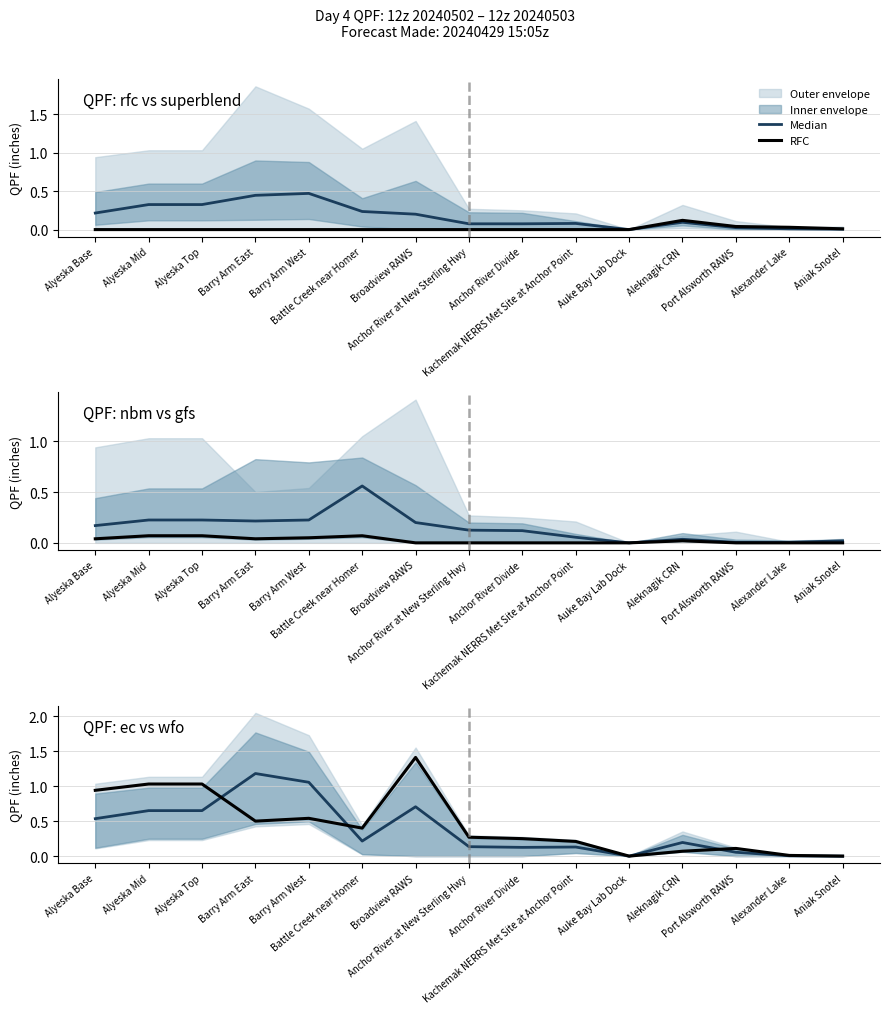

Is this an area chart (filled region under the line)?

No